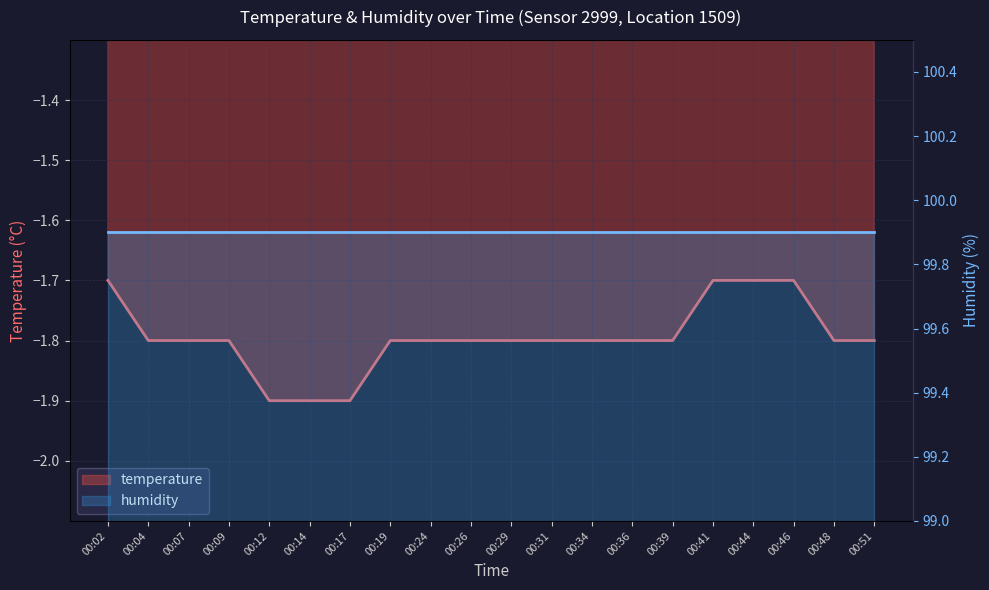

Which series has the largest range (max minus min)?

temperature (line)